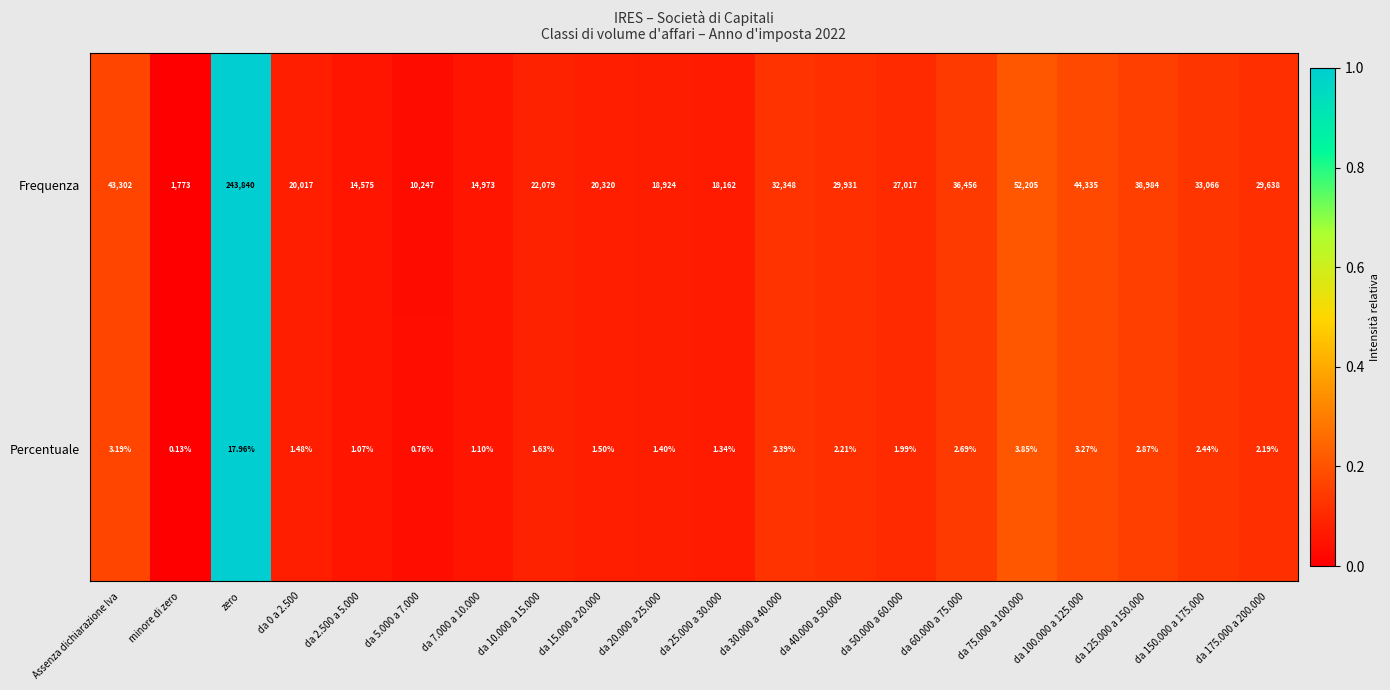

Which category has the highest value across all series?

zero